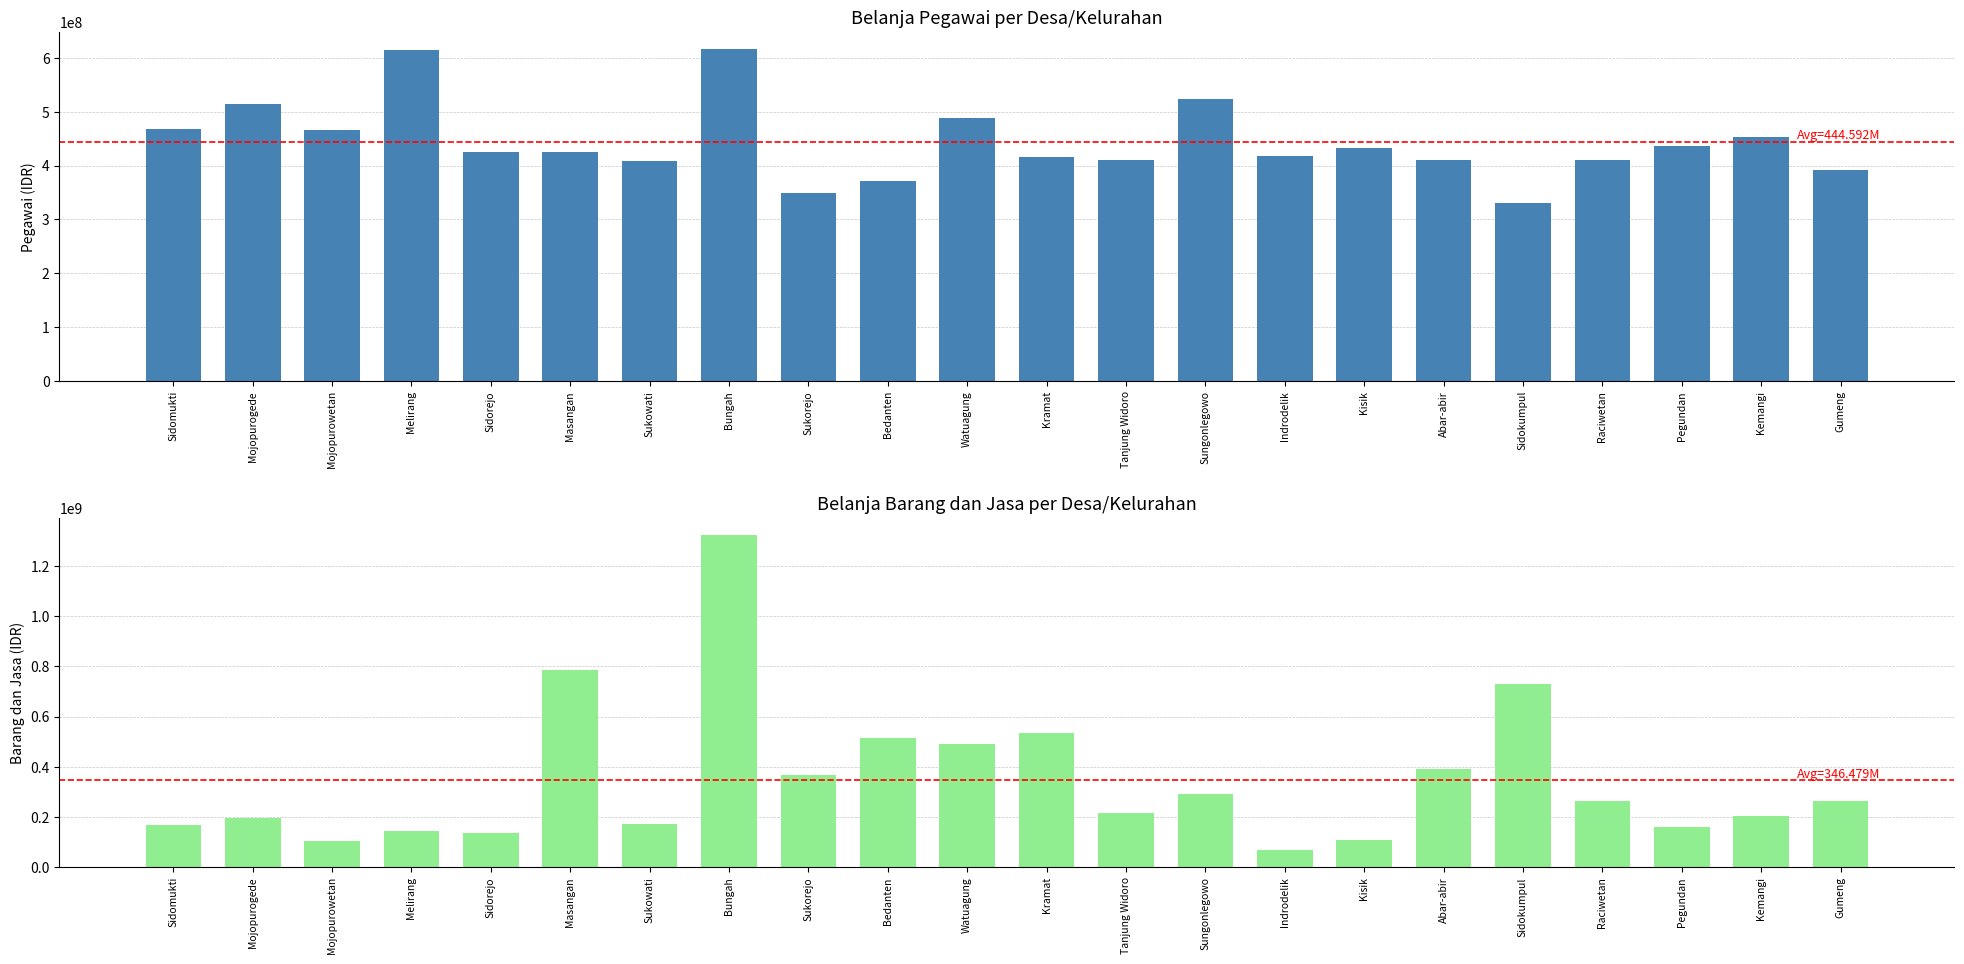

What are all the series names shown in the legend?

Pegawai, Barang dan Jasa